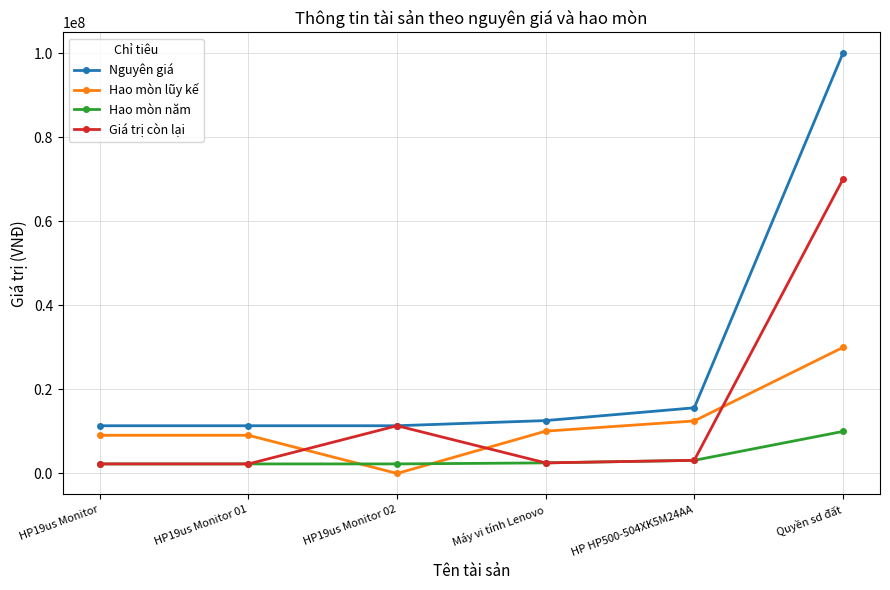

How many times do Hao mòn năm and Hao mòn lũy kế cross each other?

2